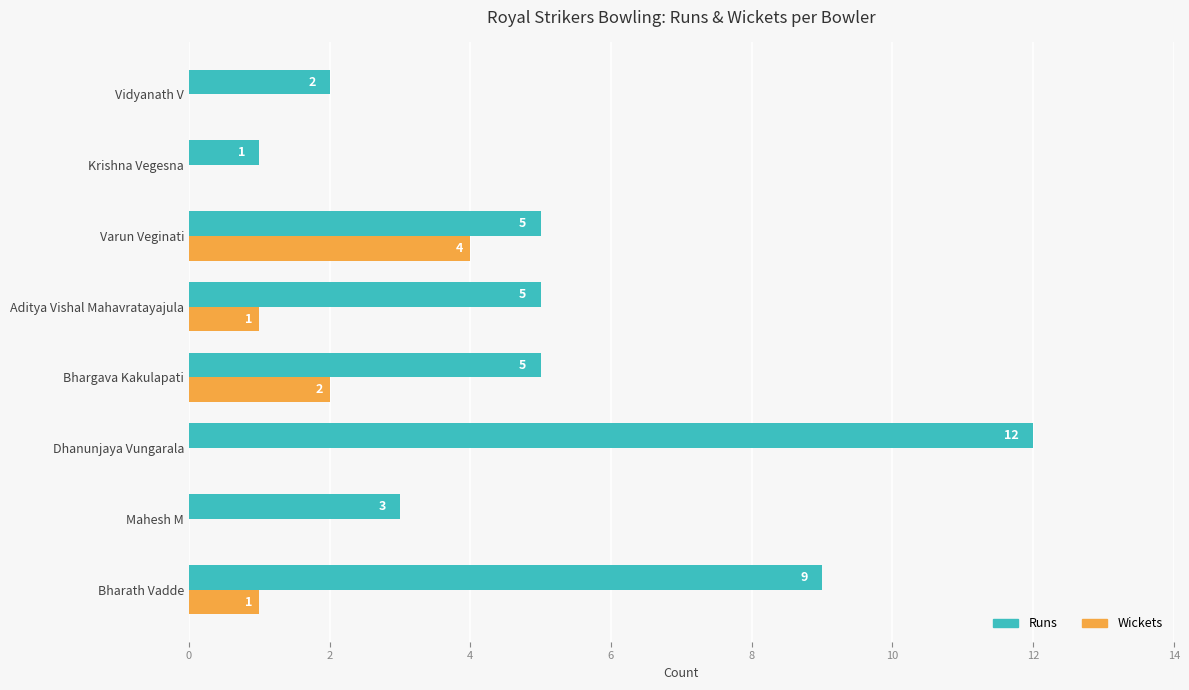

At which label is Wickets closest to 2?

Bhargava Kakulapati